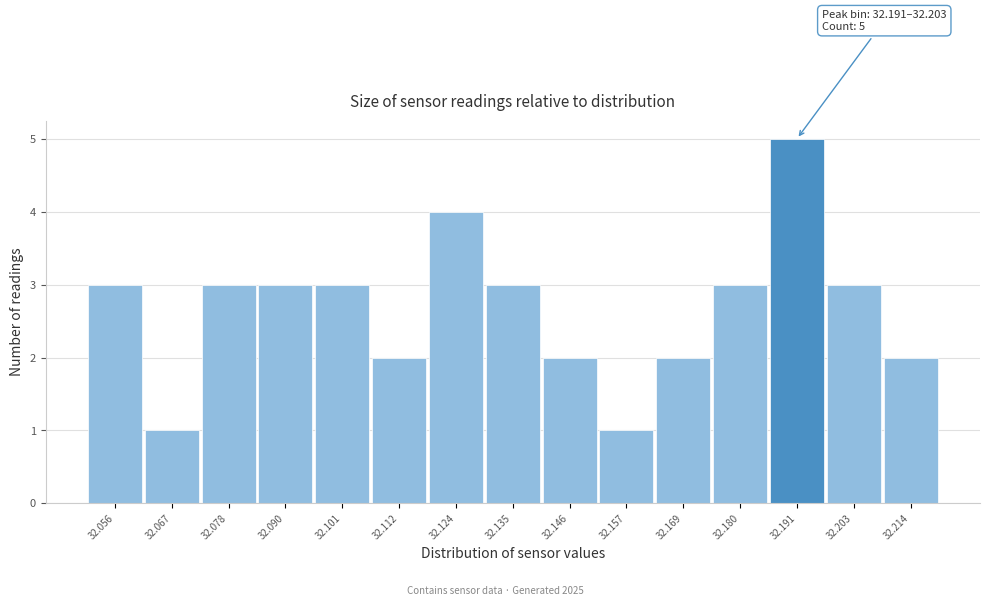

Reading left to right, what are all the values shown in this chart?

32.056=3	32.067=1	32.078=3	32.090=3	32.101=3	32.112=2	32.124=4	32.135=3	32.146=2	32.157=1	32.169=2	32.180=3	32.191=5	32.203=3	32.214=2